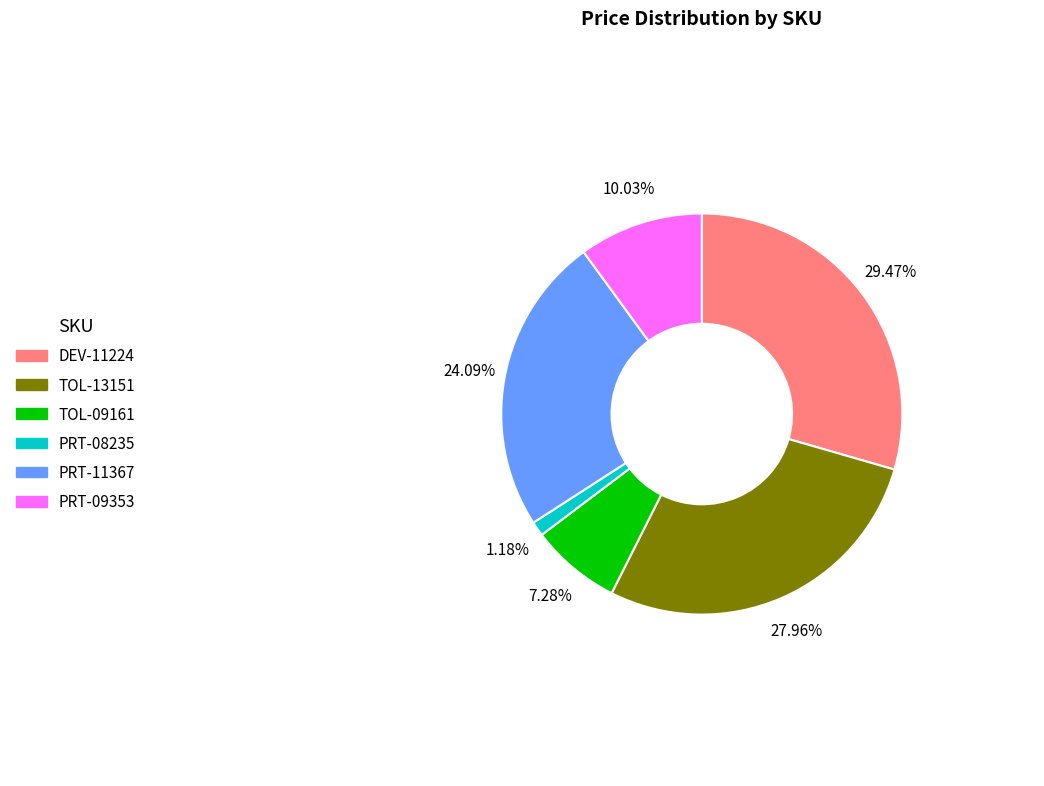

Is the sum of DEV-11224 and TOL-09161 greater than half?

No